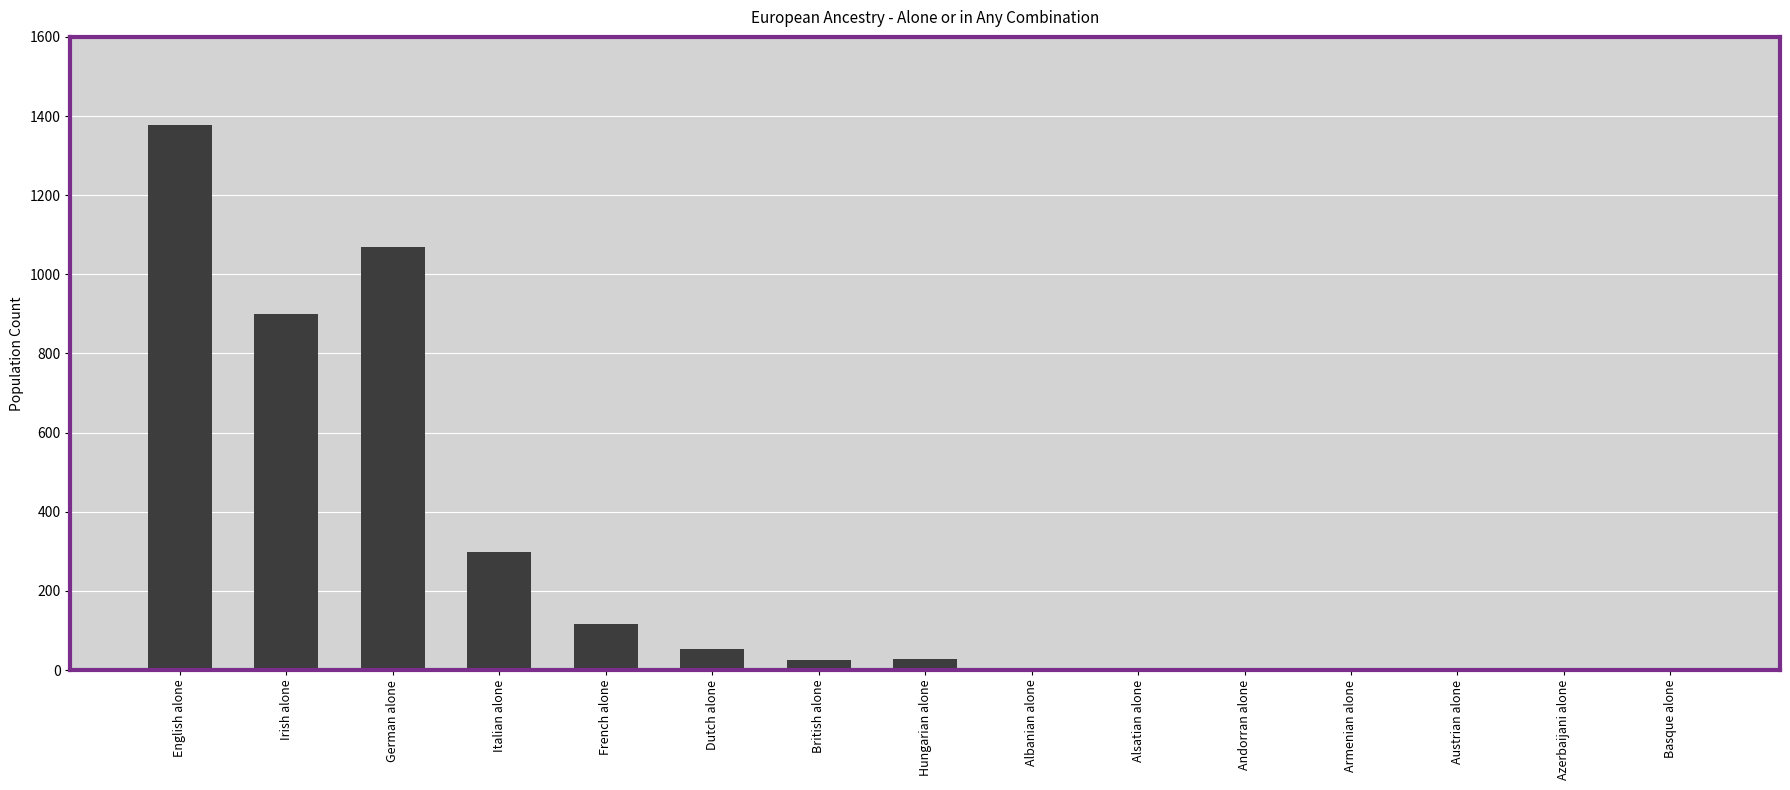

What is the average value?

258